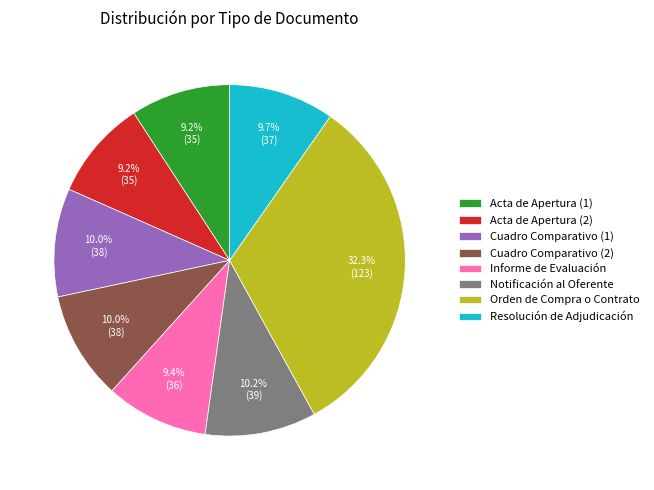

The Resolución de Adjudicación slice represents 15% of the pie. True or false?

False